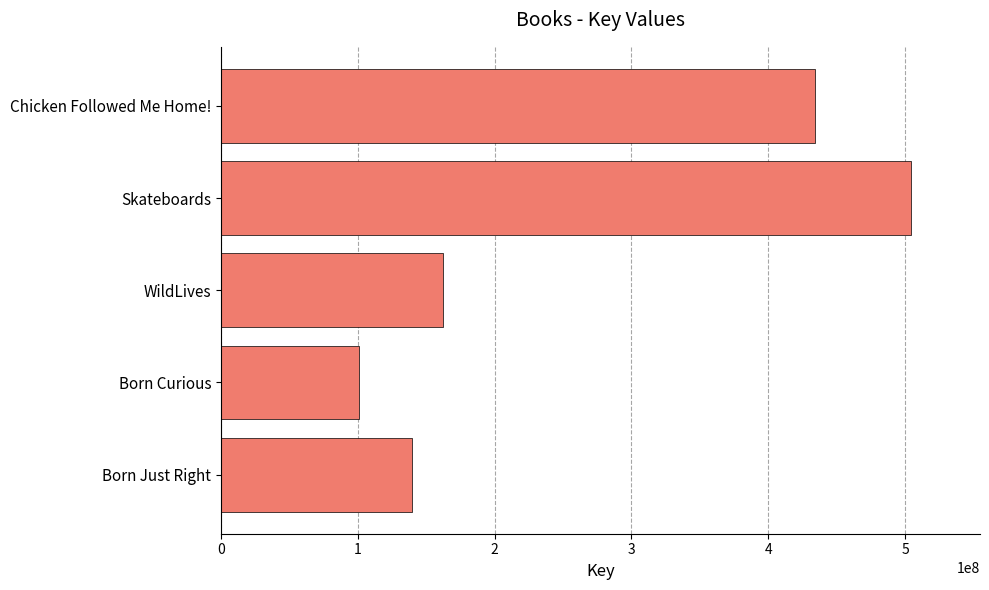

How many series are shown in this chart?

1